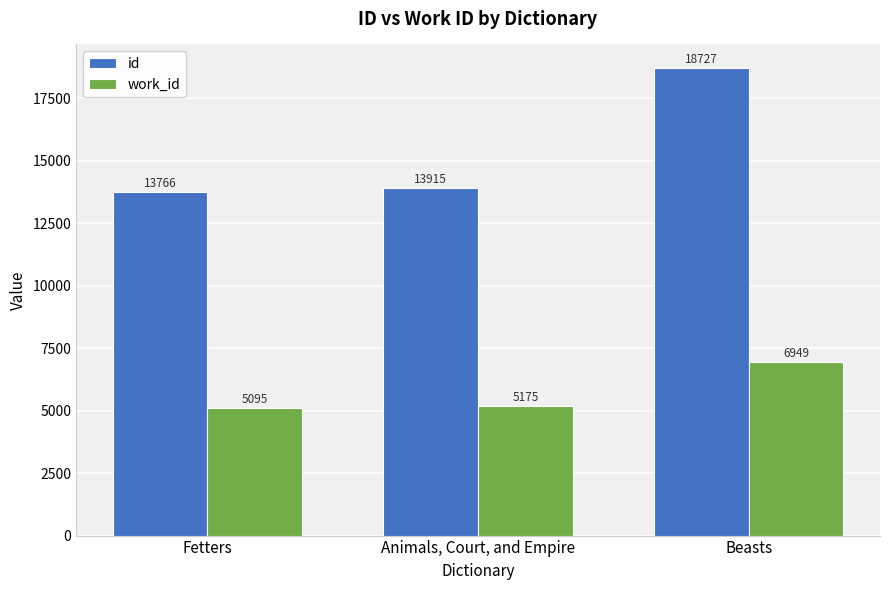

Reading right to left, extract all data points from this chart.

id: Beasts=18727	Animals, Court, and Empire=13915	Fetters=13766
work_id: Beasts=6949	Animals, Court, and Empire=5175	Fetters=5095